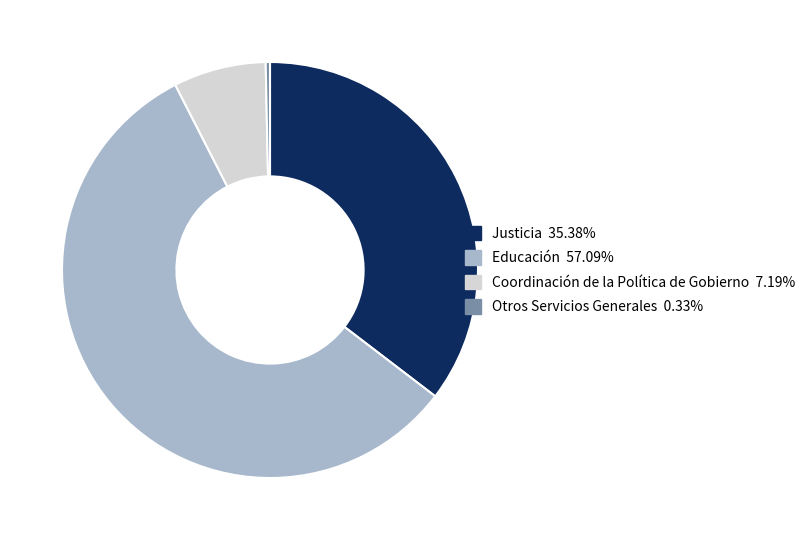

Rank the categories by value from lowest to highest.

Otros Servicios Generales, Coordinación de la Política de Gobierno, Justicia, Educación